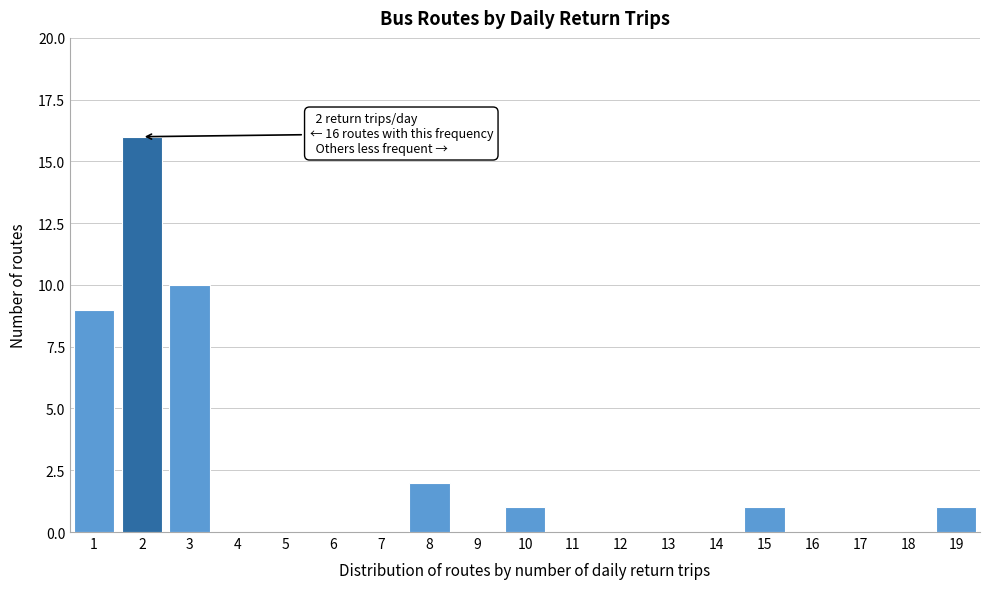

Which range on the x-axis has the tallest bar?

1.5 to 2.5